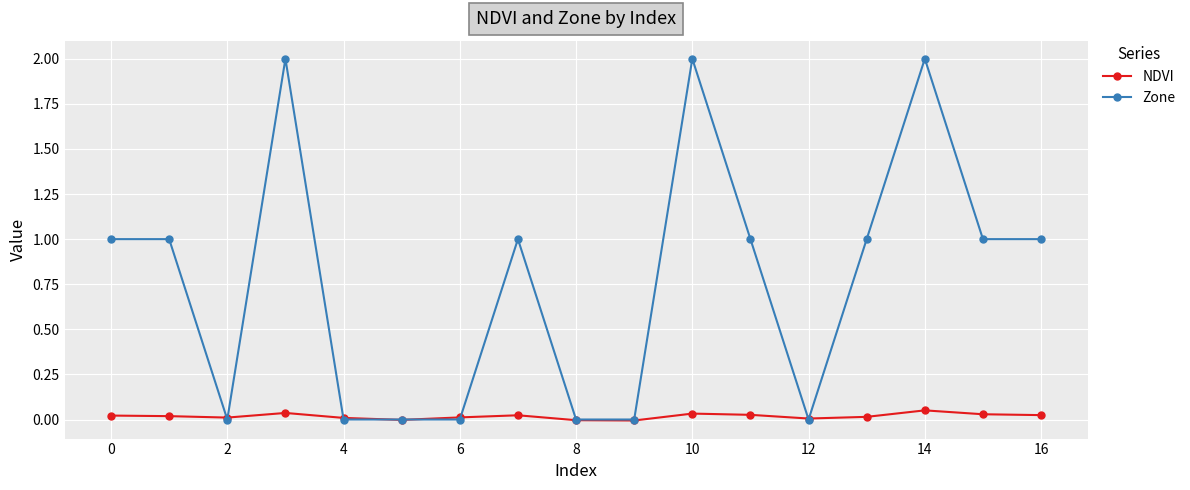

Which series has the largest total across all categories?

Zone